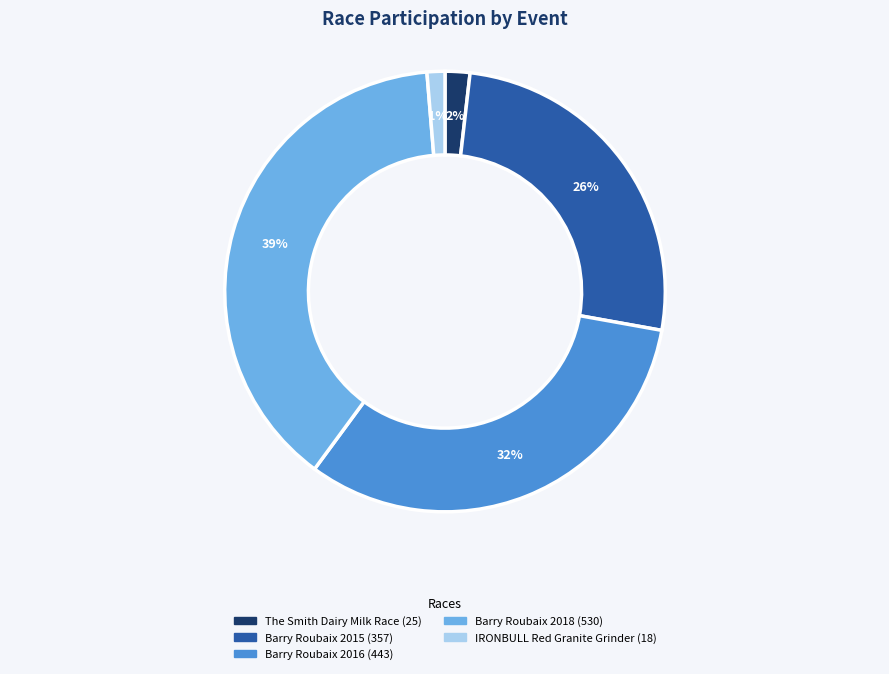

Count the number of slices in the pie.

5